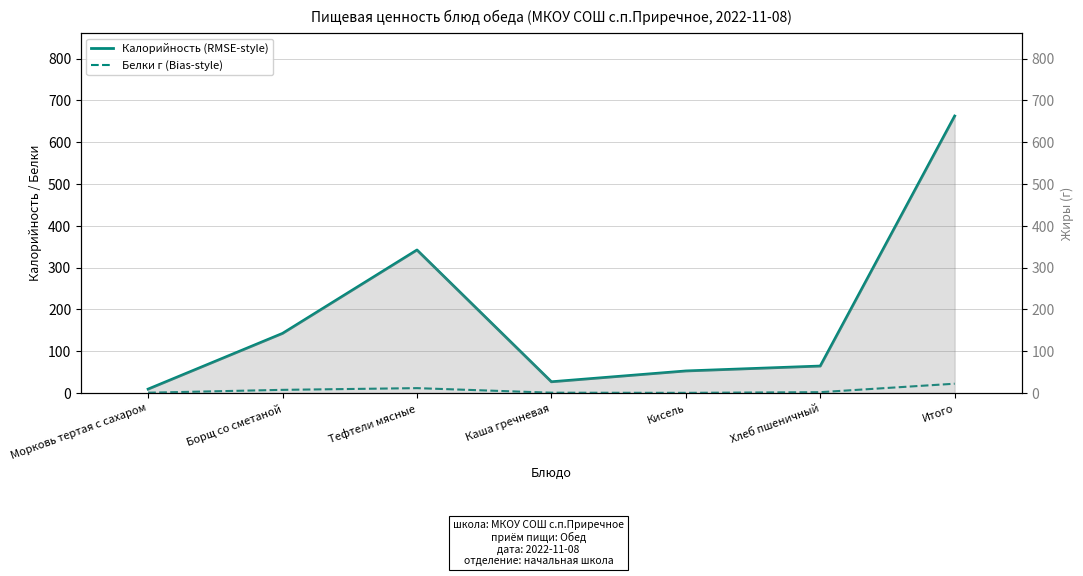

Rank the series by their maximum value, from lowest to highest.

Белки (г), Калорийность (ккал)